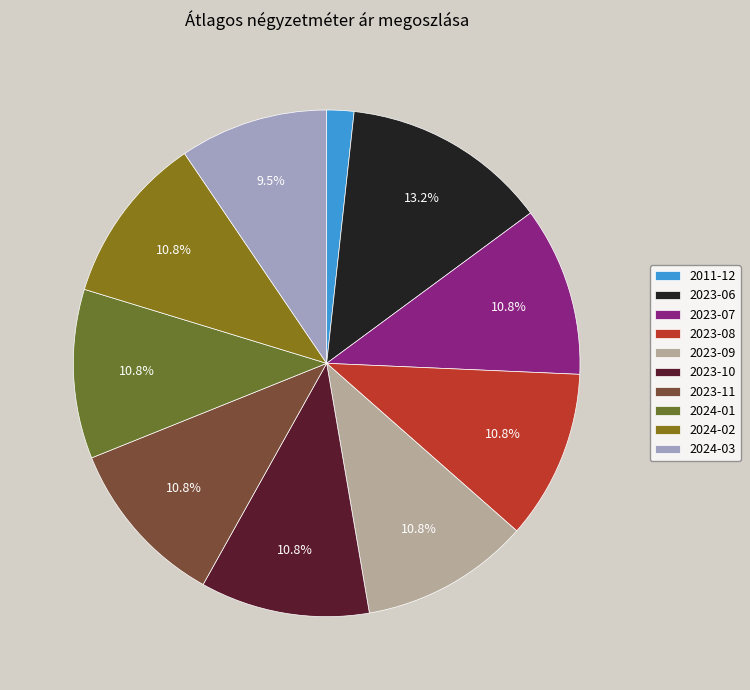

True or false: 2024-02 accounts for 11% of the total.

True